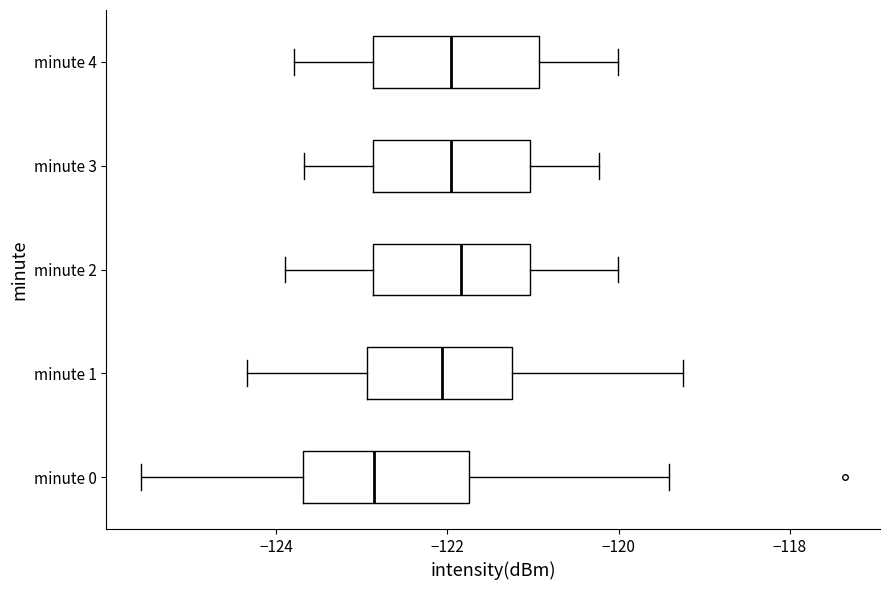

Reading bottom to top, read every box against the x-axis: the position of its median line, the range the box covers, and the ends of its whiskers. The values are not printed on the chart, so give them approximately, as read against the axis.

minute 0: median -122.8, box -123.6 to -121.8, whiskers -125.6 to -119.4
minute 1: median -122.0, box -123.0 to -121.2, whiskers -124.4 to -119.2
minute 2: median -121.8, box -122.8 to -121.0, whiskers -124.0 to -120.0
minute 3: median -122.0, box -122.8 to -121.0, whiskers -123.6 to -120.2
minute 4: median -122.0, box -122.8 to -121.0, whiskers -123.8 to -120.0